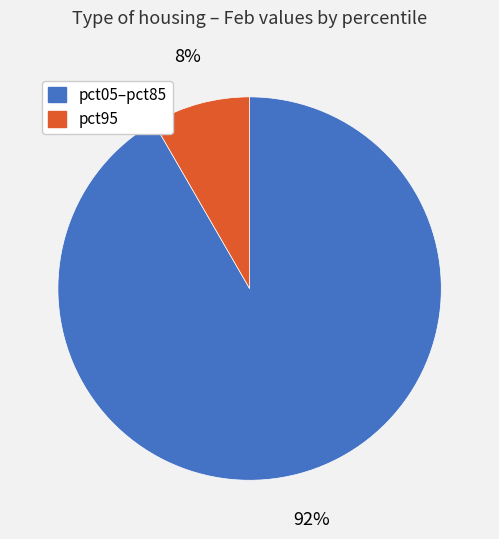

Does any single category account for the majority?

Yes